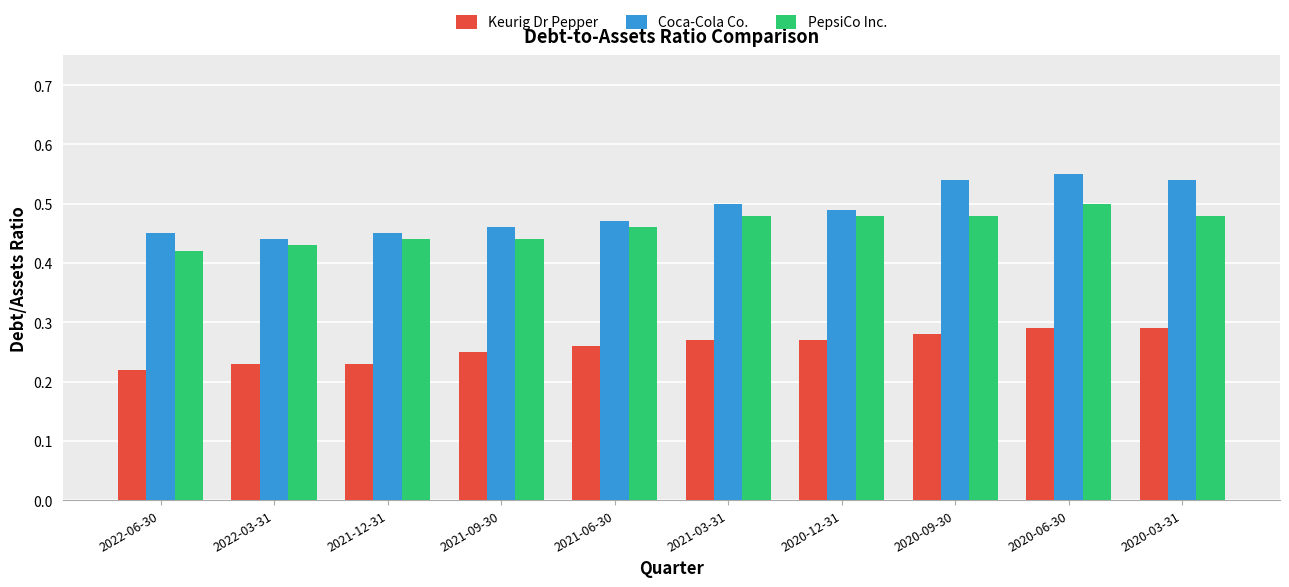

How many series are shown in this chart?

3